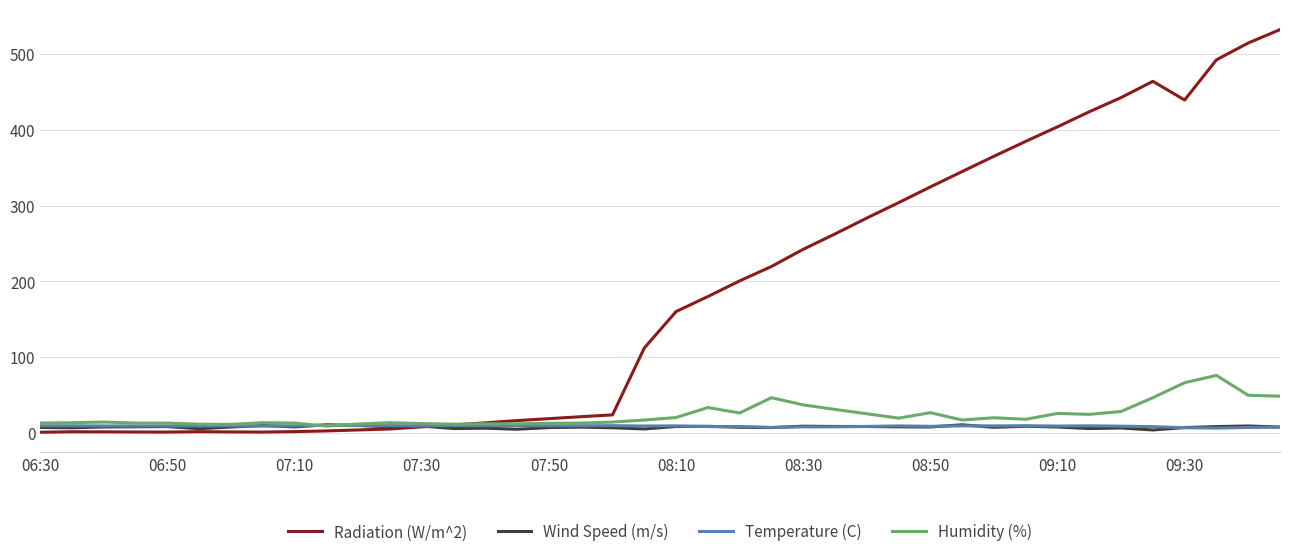

Which series ends up on top after the final intersection of Radiation (W/m^2) and Humidity (%)?

Radiation (W/m^2)